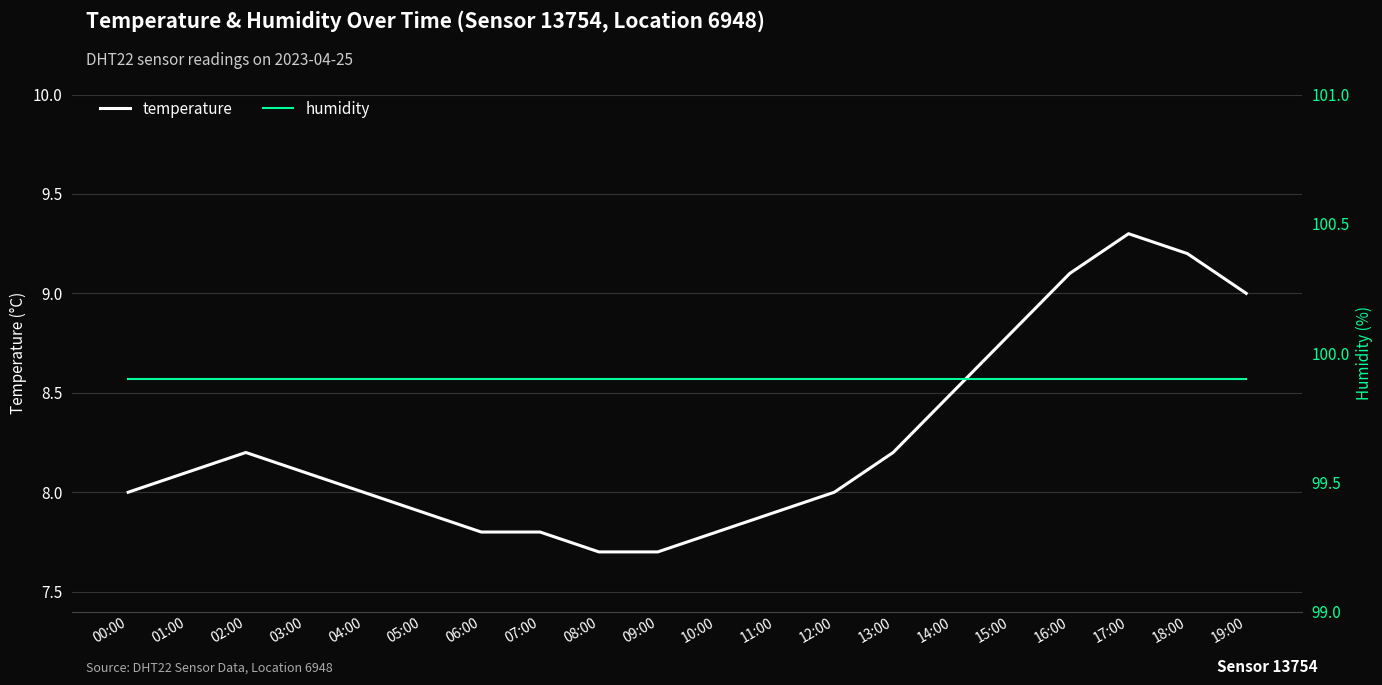

Rank the series by their maximum value, from highest to lowest.

humidity, temperature